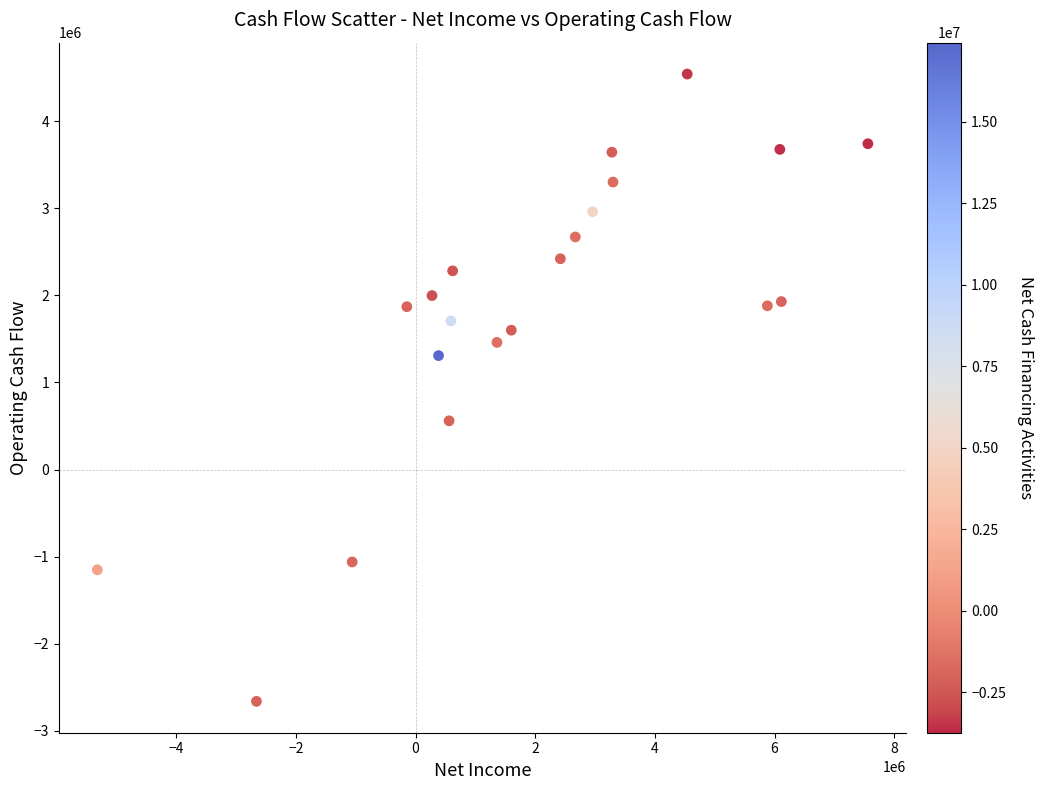

What is the range of Y values (max minus min)?

7200000